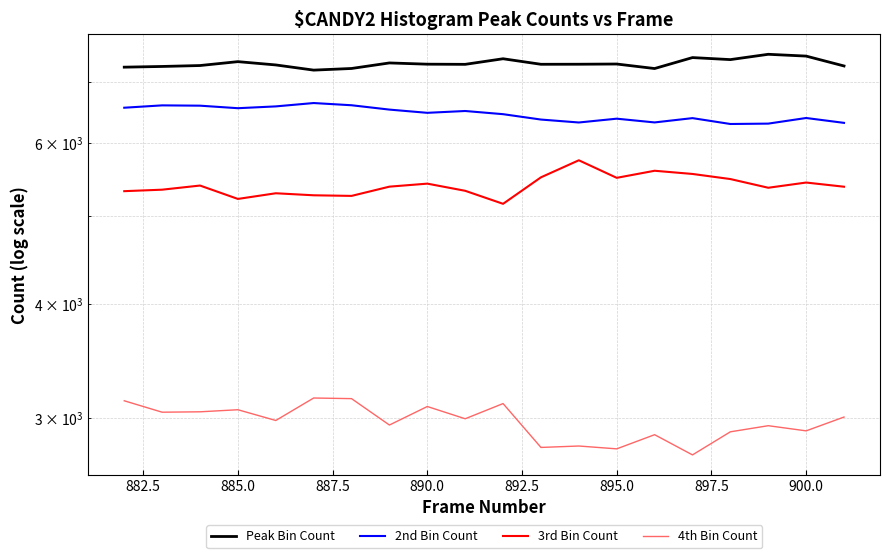

What is the highest value of the 3rd Bin Count series?

5750